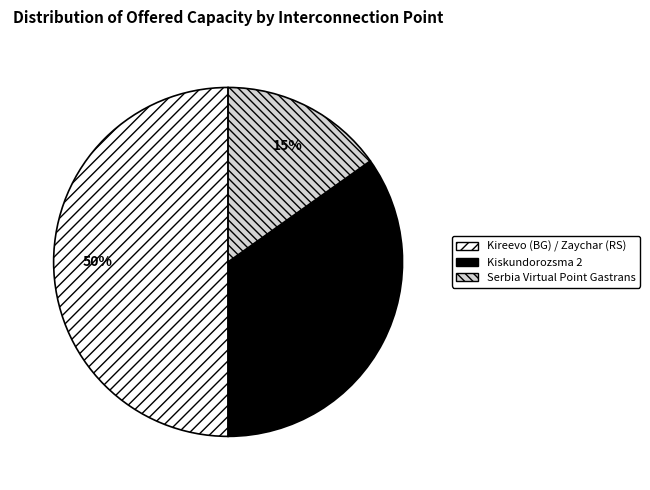

Does Kiskundorozsma 2 account for over 50% of the chart?

No